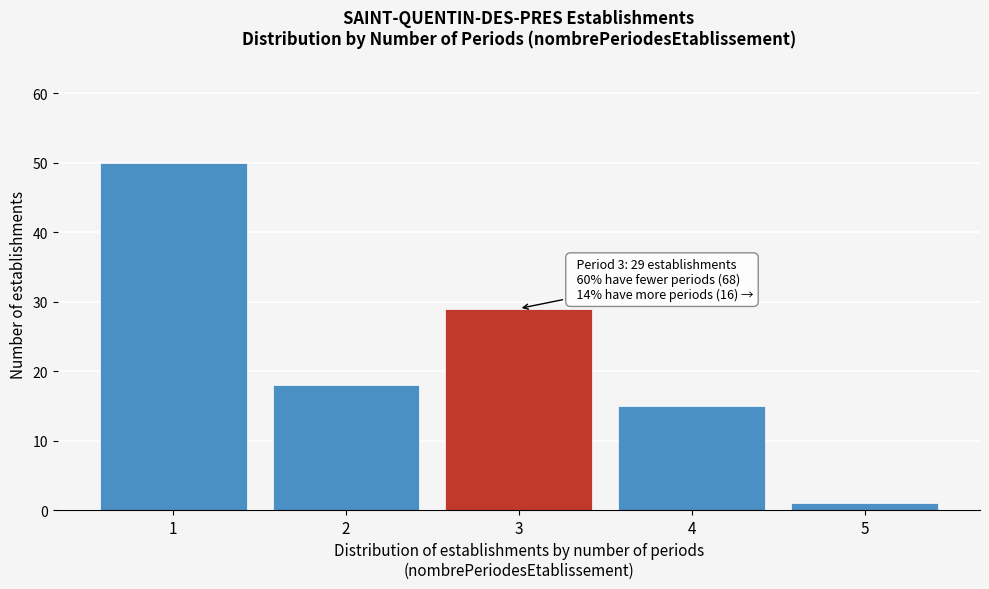

Reading left to right, what are all the values shown in this chart?

50	18	29	15	1